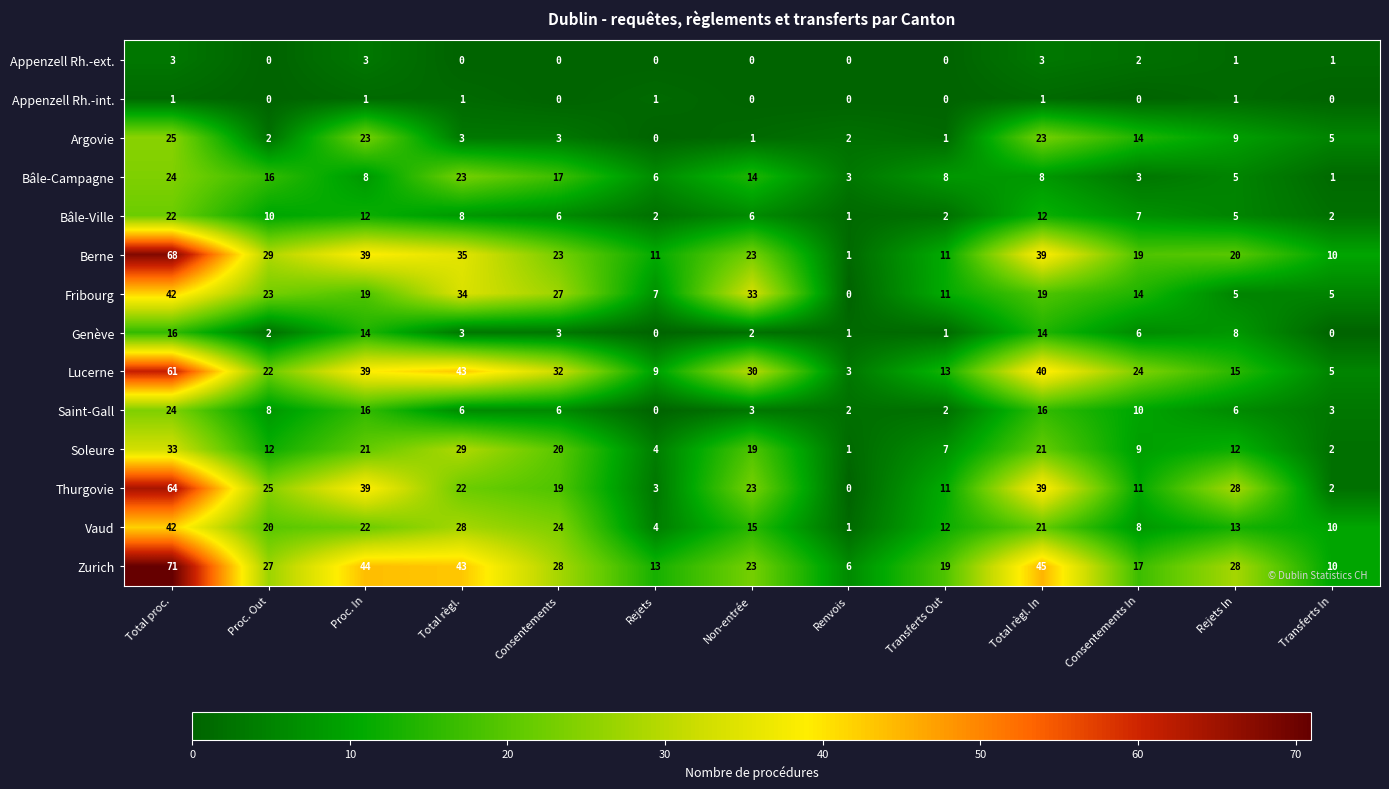

The value of Thurgovie at Total proc. is 107. True or false?

False